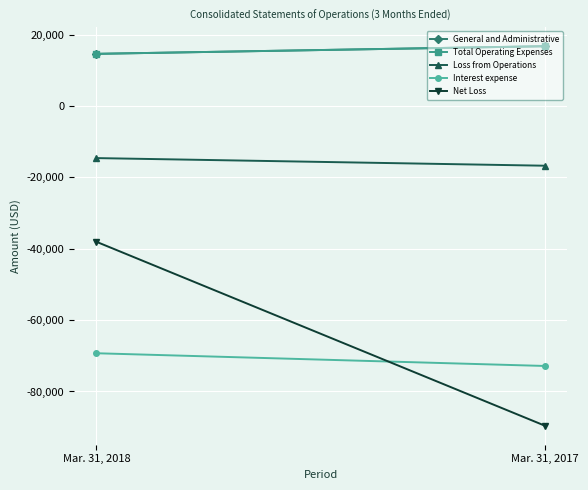

Reading left to right, list all the values displayed in this chart.

General and Administrative: 14605	16742
Total Operating Expenses: 14605	16742
Loss from Operations: -14605	-16742
Interest expense: -69290	-72854
Net Loss: -38053	-89596